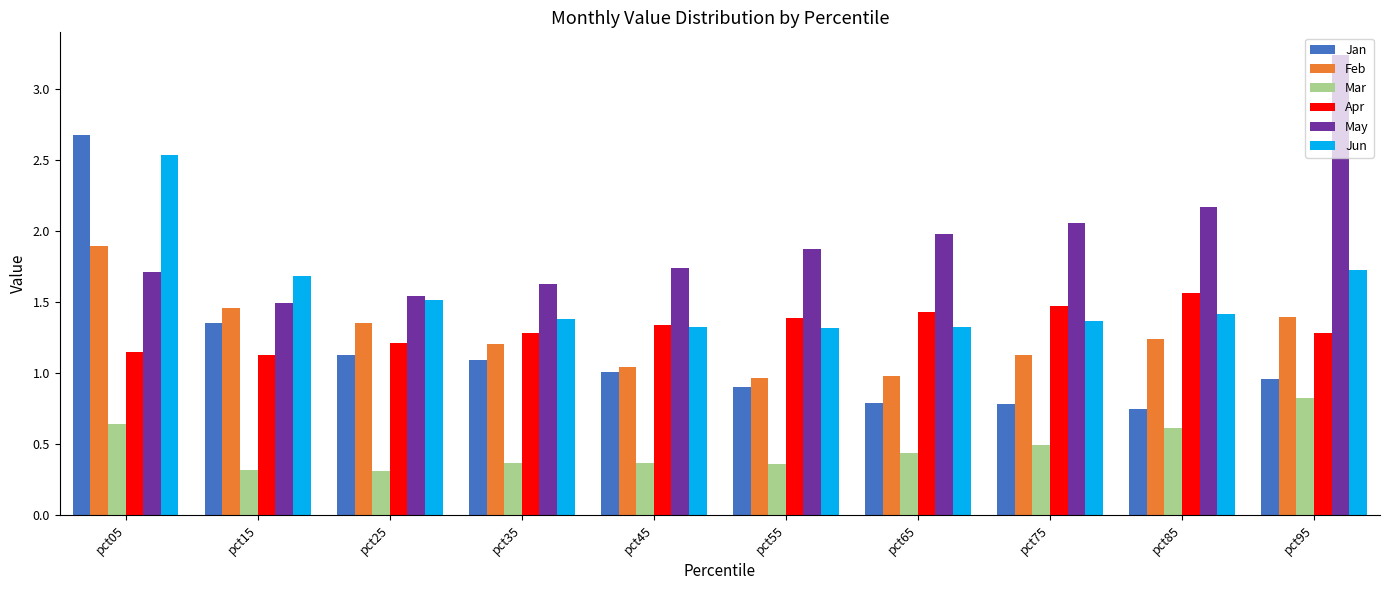

Between pct05 and pct75, which series saw the biggest shift?

Jan